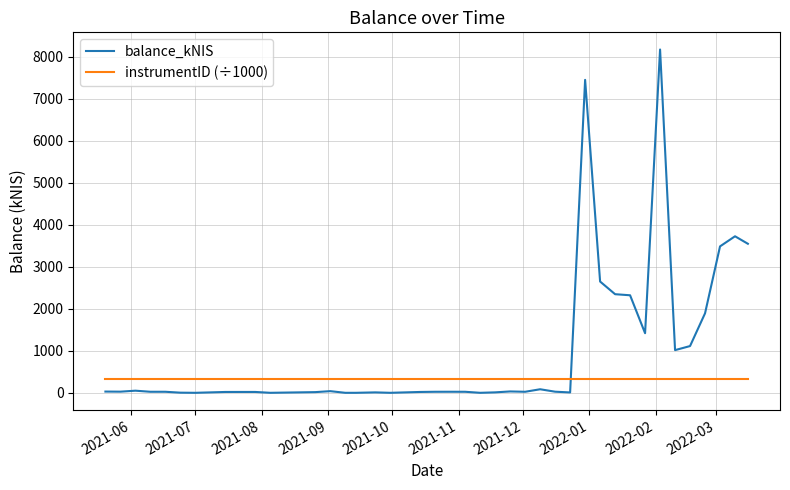

Which series ends up on top after the final intersection of instrumentID (÷1000) and balance_kNIS?

balance_kNIS